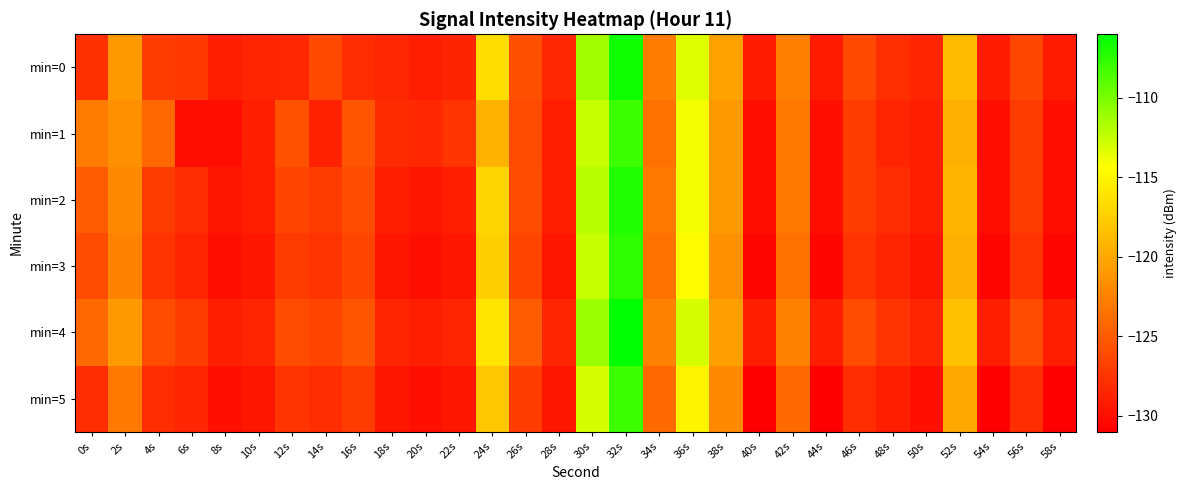

Reading right to left, extract all data points from this chart.

min=0: 58s=-129.2	56s=-126.3	54s=-129.1	52s=-118.8	50s=-128.5	48s=-127.9	46s=-126.2	44s=-129.2	42s=-122.7	40s=-129.1	38s=-120.4	36s=-113.3	34s=-122.8	32s=-106.5	30s=-111.3	28s=-128.4	26s=-125.7	24s=-116.5	22s=-128.6	20s=-128.9	18s=-128.4	16s=-128.0	14s=-126.1	12s=-128.4	10s=-128.5	8s=-129.0	6s=-127.1	4s=-126.9	2s=-121.0	0s=-127.8
min=1: 58s=-130.0	56s=-127.0	54s=-130.0	52s=-119.5	50s=-129.0	48s=-128.5	46s=-127.0	44s=-130.0	42s=-123.0	40s=-130.0	38s=-121.0	36s=-114.0	34s=-123.5	32s=-108.0	30s=-112.5	28s=-129.0	26s=-126.1	24s=-119.2	22s=-127.5	20s=-128.3	18s=-128.2	16s=-125.4	14s=-128.7	12s=-125.6	10s=-129.0	8s=-130.1	6s=-130.0	4s=-124.2	2s=-121.5	0s=-122.8
min=2: 58s=-130.0	56s=-127.0	54s=-130.0	52s=-119.0	50s=-129.0	48s=-128.0	46s=-127.0	44s=-130.0	42s=-123.0	40s=-130.0	38s=-121.0	36s=-114.0	34s=-123.0	32s=-107.0	30s=-112.0	28s=-129.0	26s=-126.0	24s=-117.0	22s=-129.0	20s=-129.5	18s=-129.0	16s=-126.0	14s=-127.0	12s=-126.5	10s=-129.0	8s=-129.5	6s=-128.0	4s=-127.0	2s=-122.0	0s=-125.0
min=3: 58s=-130.5	56s=-127.5	54s=-130.5	52s=-119.5	50s=-129.5	48s=-128.5	46s=-127.5	44s=-130.5	42s=-123.5	40s=-130.5	38s=-121.5	36s=-114.5	34s=-123.5	32s=-107.5	30s=-112.5	28s=-129.5	26s=-126.5	24s=-117.5	22s=-129.5	20s=-130.0	18s=-129.5	16s=-126.5	14s=-127.5	12s=-127.0	10s=-129.5	8s=-130.0	6s=-128.5	4s=-127.5	2s=-122.5	0s=-126.0
min=4: 58s=-129.0	56s=-126.0	54s=-129.0	52s=-118.5	50s=-128.5	48s=-127.5	46s=-126.0	44s=-129.0	42s=-122.5	40s=-129.0	38s=-120.5	36s=-113.0	34s=-122.5	32s=-106.0	30s=-111.0	28s=-128.5	26s=-125.0	24s=-116.0	22s=-128.5	20s=-129.0	18s=-128.5	16s=-125.5	14s=-126.5	12s=-126.0	10s=-128.5	8s=-129.0	6s=-127.0	4s=-126.0	2s=-121.0	0s=-124.0
min=5: 58s=-131.0	56s=-128.0	54s=-131.0	52s=-120.0	50s=-130.0	48s=-129.0	46s=-128.0	44s=-131.0	42s=-124.0	40s=-131.0	38s=-122.0	36s=-115.0	34s=-124.0	32s=-108.0	30s=-113.0	28s=-129.5	26s=-127.0	24s=-118.0	22s=-129.5	20s=-130.0	18s=-129.5	16s=-127.0	14s=-128.0	12s=-127.5	10s=-129.5	8s=-130.0	6s=-128.5	4s=-128.0	2s=-123.0	0s=-128.0